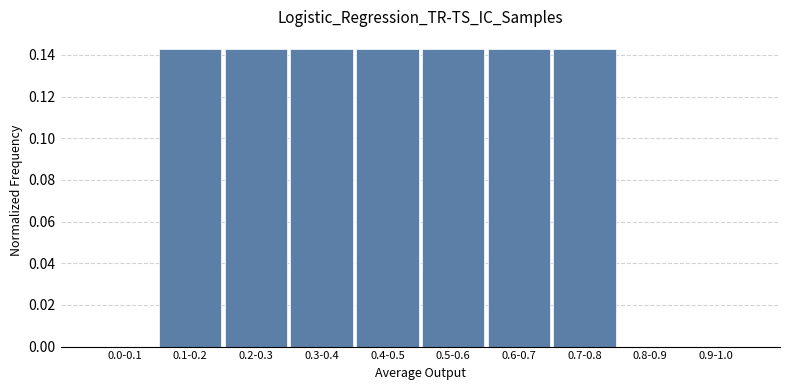

The chart shows a value of 0.0 at 0.0-0.1. True or false?

True